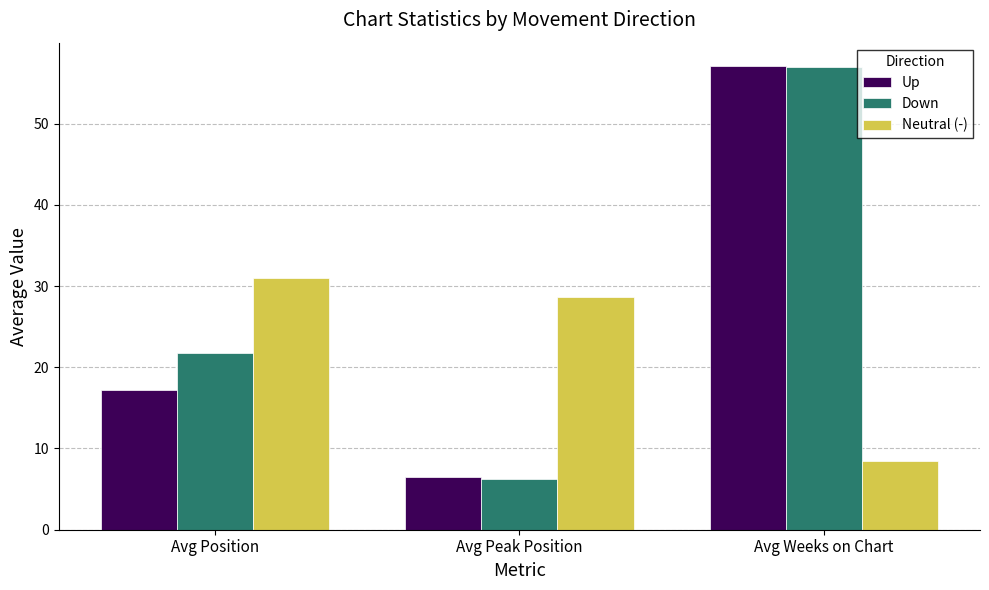

What are all the series names shown in the legend?

Up, Down, Neutral (-)